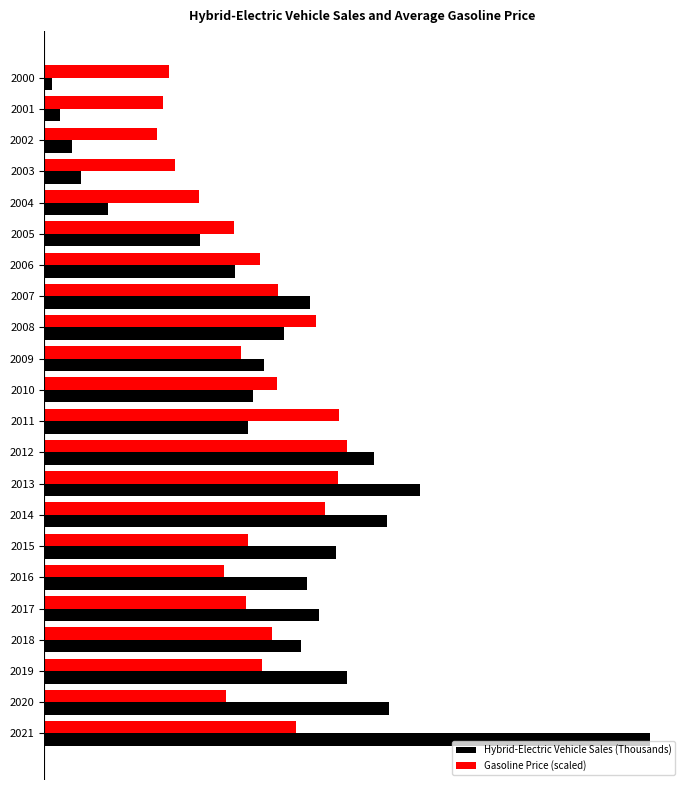

What are all the series names shown in the legend?

Hybrid-Electric Vehicle Sales (Thousands), Gasoline Price (scaled)